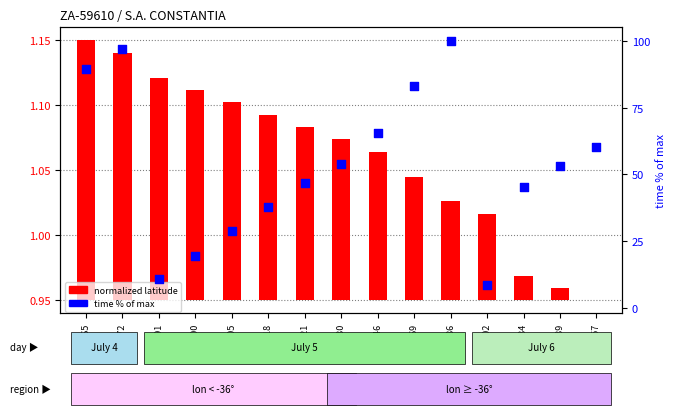

What is the change in value from 2677591 to 2677669?

+72.4